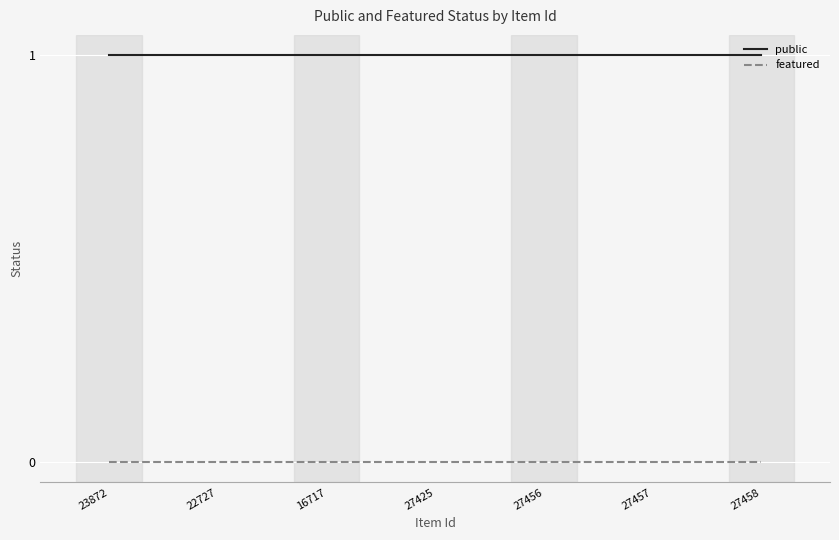

How many lines are shown in the chart?

2